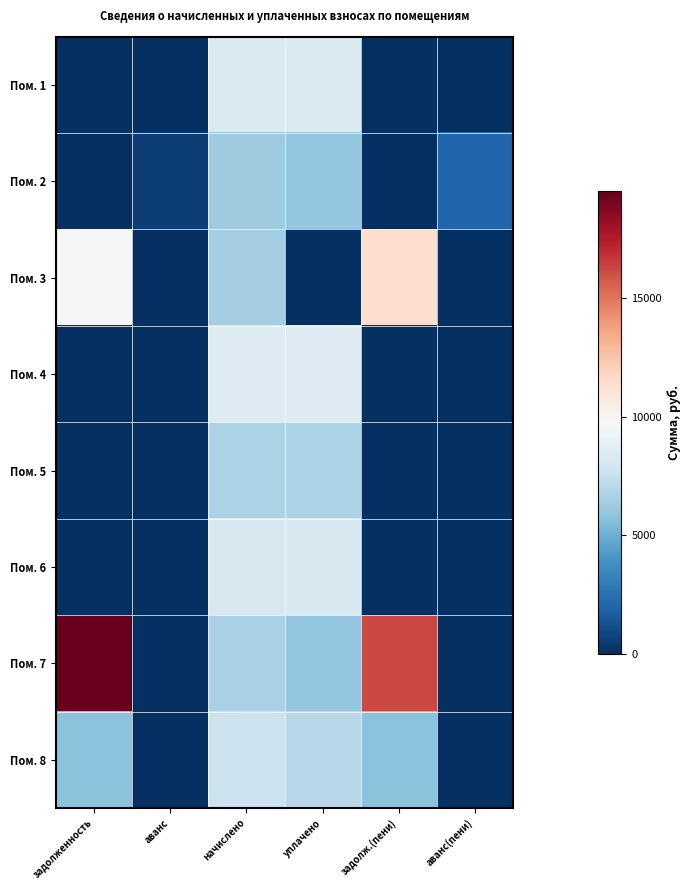

Between уплачено and аванс, which is larger?

уплачено